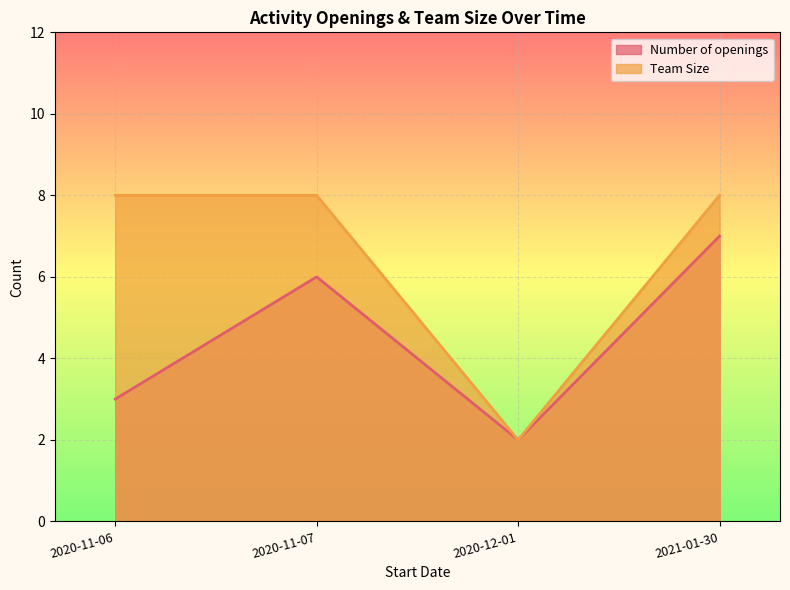

What is the sum of the Number of openings values at 2021-01-30 and 2020-12-01?

9